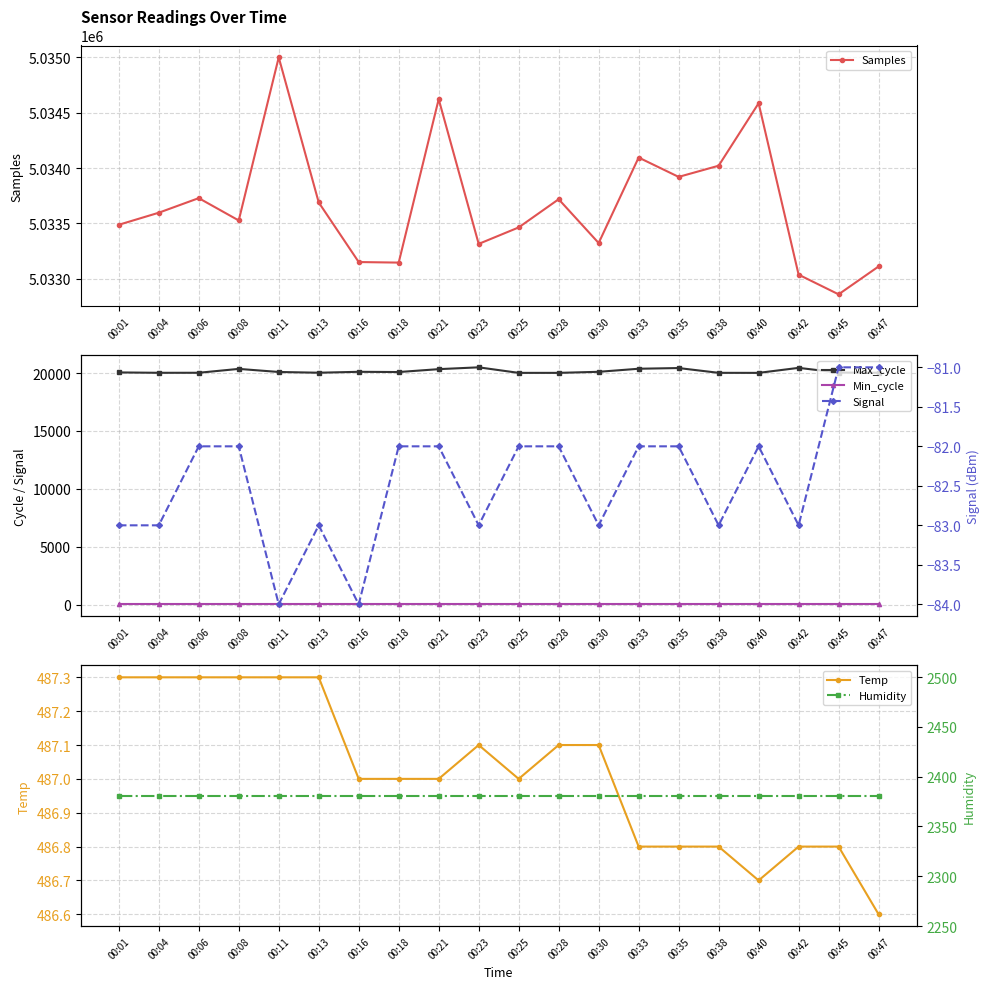

True or false: Signal and Max_cycle cross at least once.

False